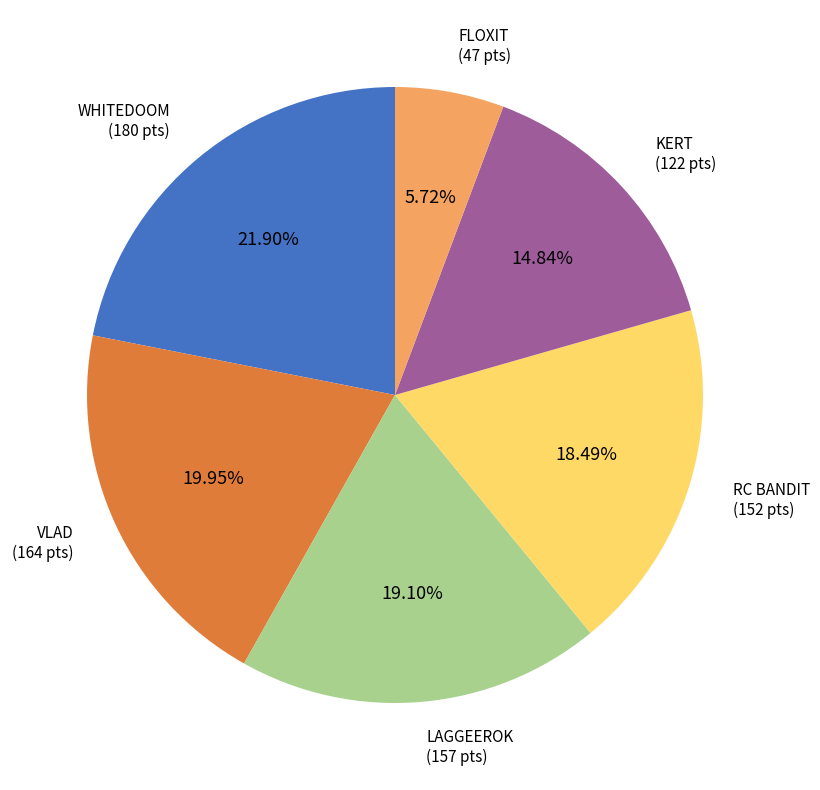

Rank the categories by value from lowest to highest.

FLOXIT, KERT, RC BANDIT, LAGGEEROK, VLAD, WHITEDOOM